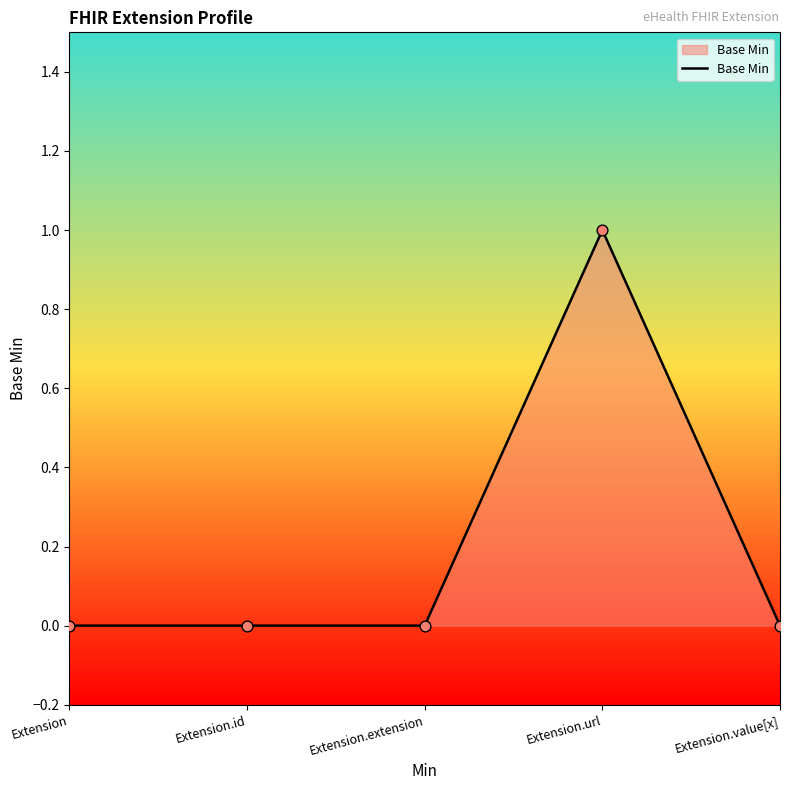

What is the change in value from Extension to Extension.url?

+1